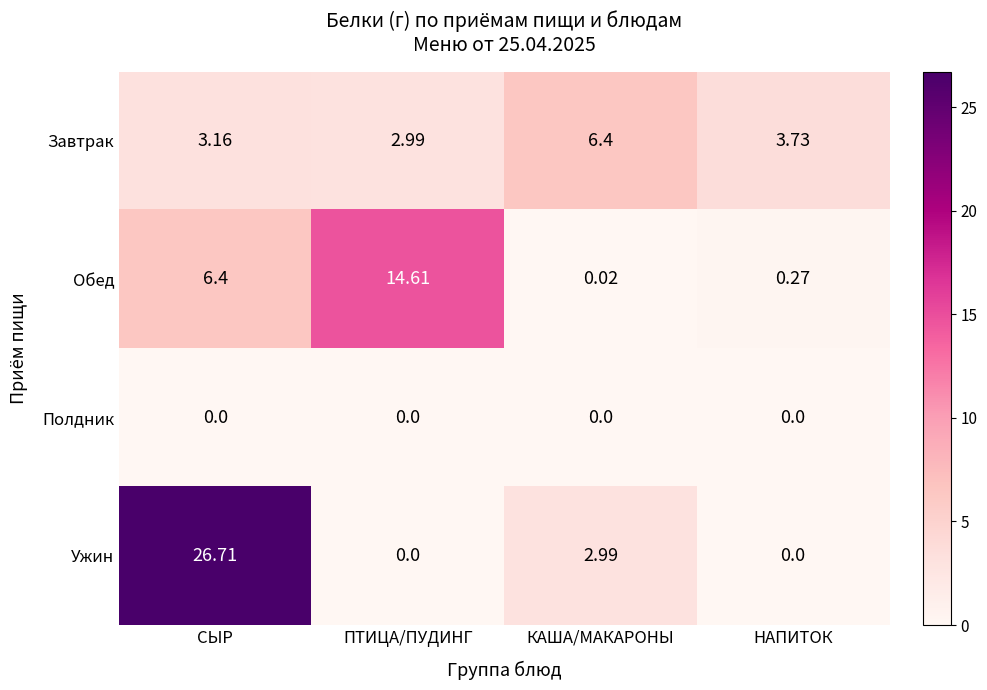

At which category is the sum across all series the highest?

СЫР